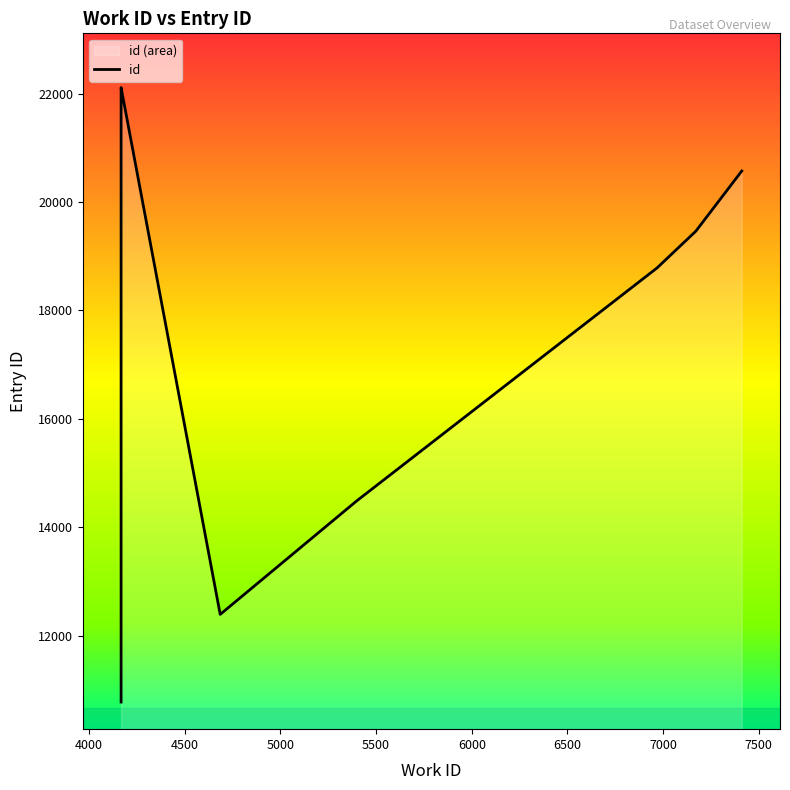

What is the difference between the maximum and minimum values?

11329